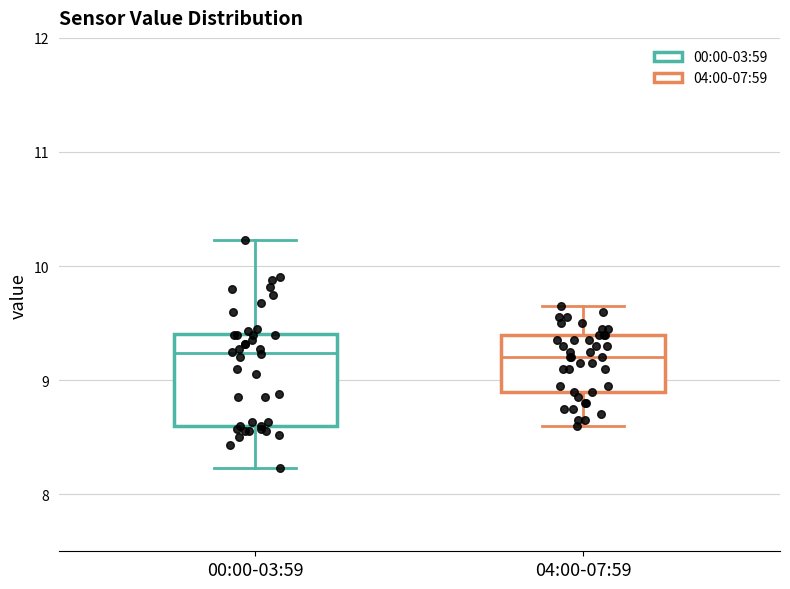

Reading left to right, read every box against the y-axis: the position of its median line, the range the box covers, and the ends of its whiskers. The values are not printed on the chart, so give them approximately, as read against the axis.

00:00-03:59: median 9.2, box 8.6 to 9.4, whiskers 8.2 to 10.2
04:00-07:59: median 9.2, box 8.9 to 9.4, whiskers 8.6 to 9.7